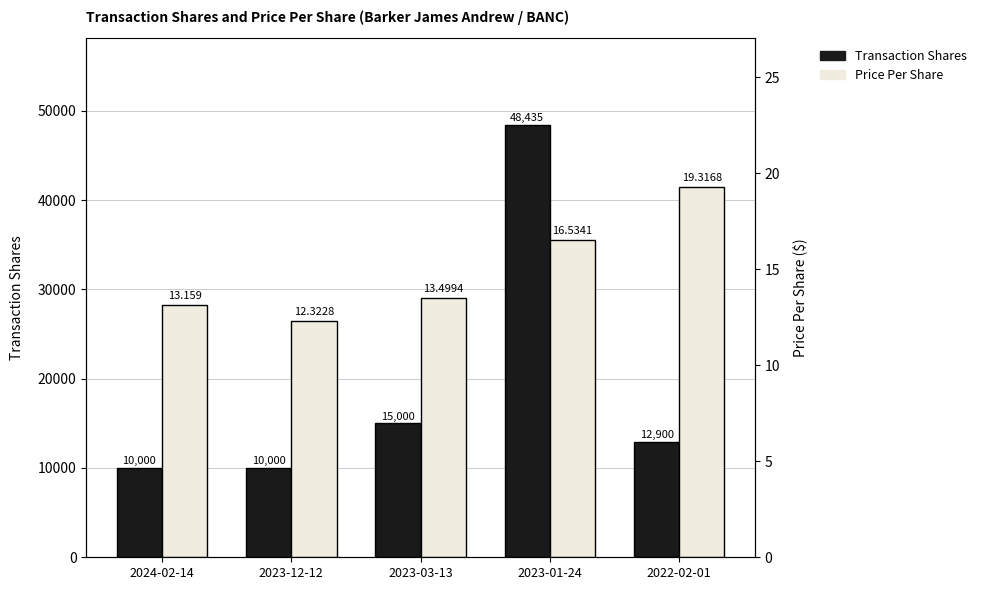

Between 2023-03-13 and 2024-02-14, which is larger?

2023-03-13